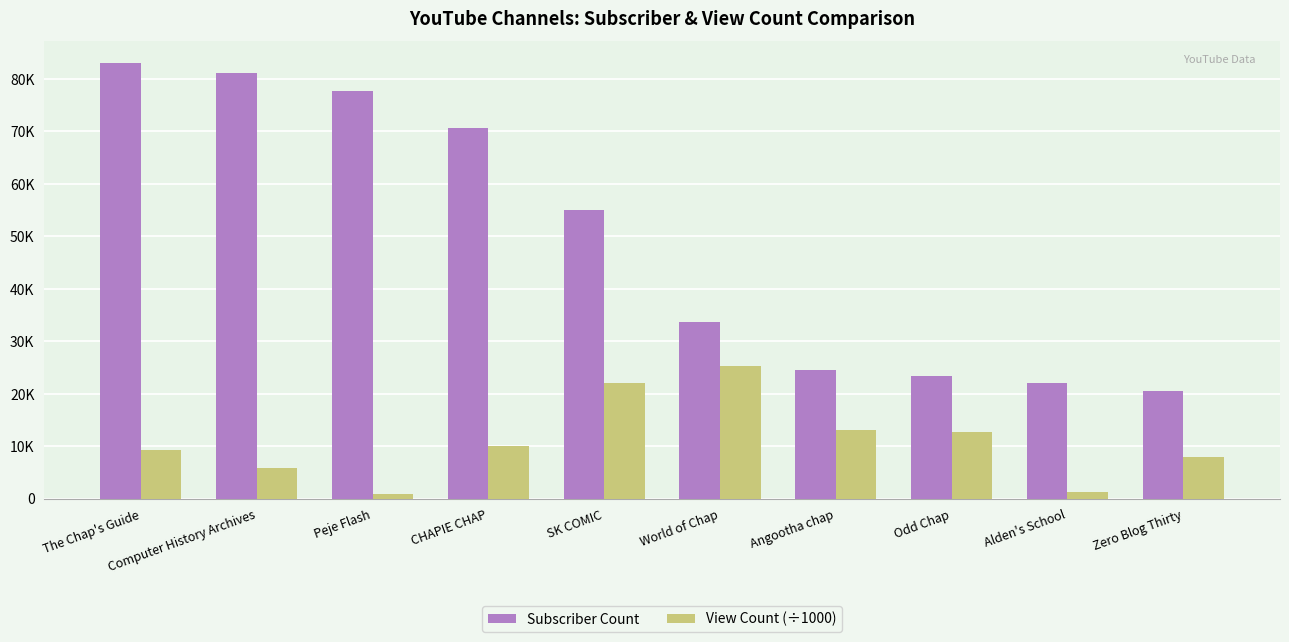

Are the bars grouped side by side (vs. stacked)?

Yes